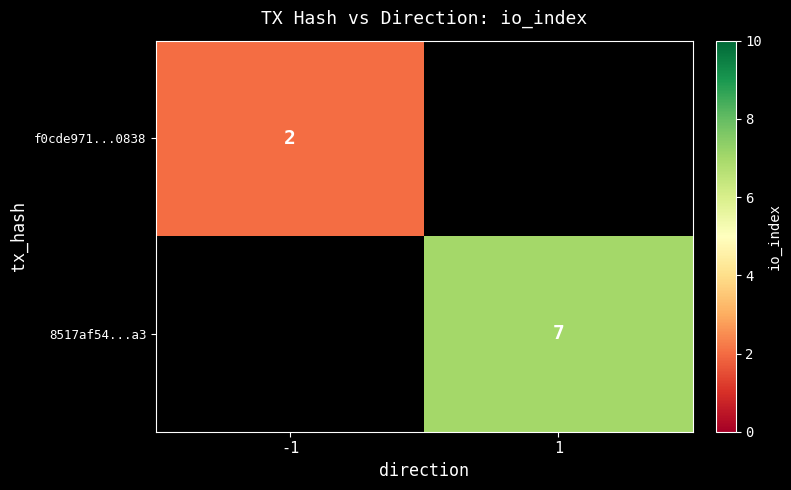

Is it true that 8517af54...a3 equals 9 at 1?

False